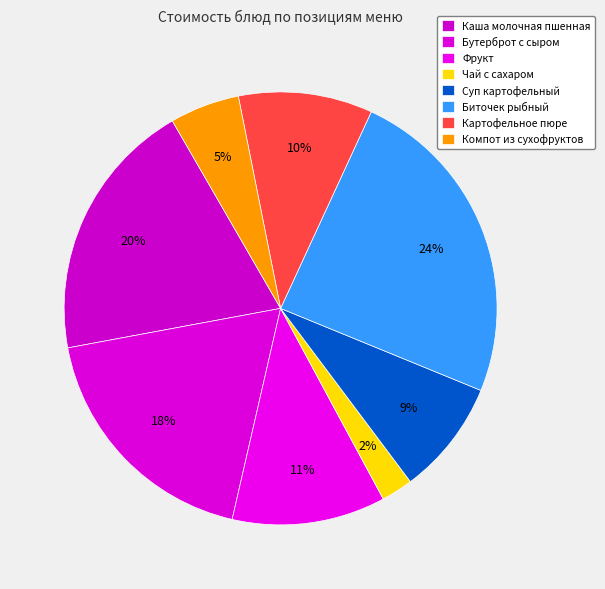

Rank the categories by value from lowest to highest.

Чай с сахаром, Компот из сухофруктов, Суп картофельный, Картофельное пюре, Фрукт, Бутерброт с сыром, Каша молочная пшенная, Биточек рыбный